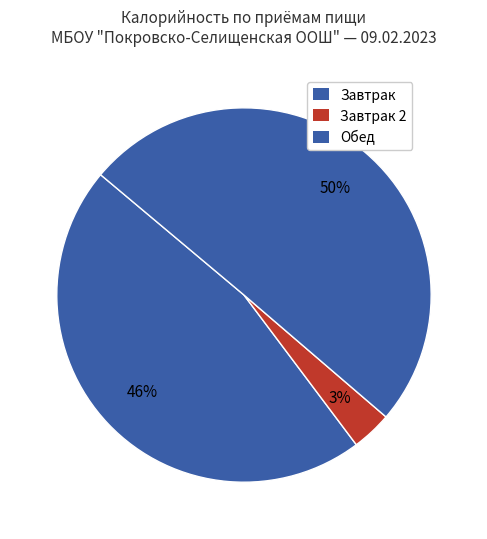

How many slices are in this pie chart?

3